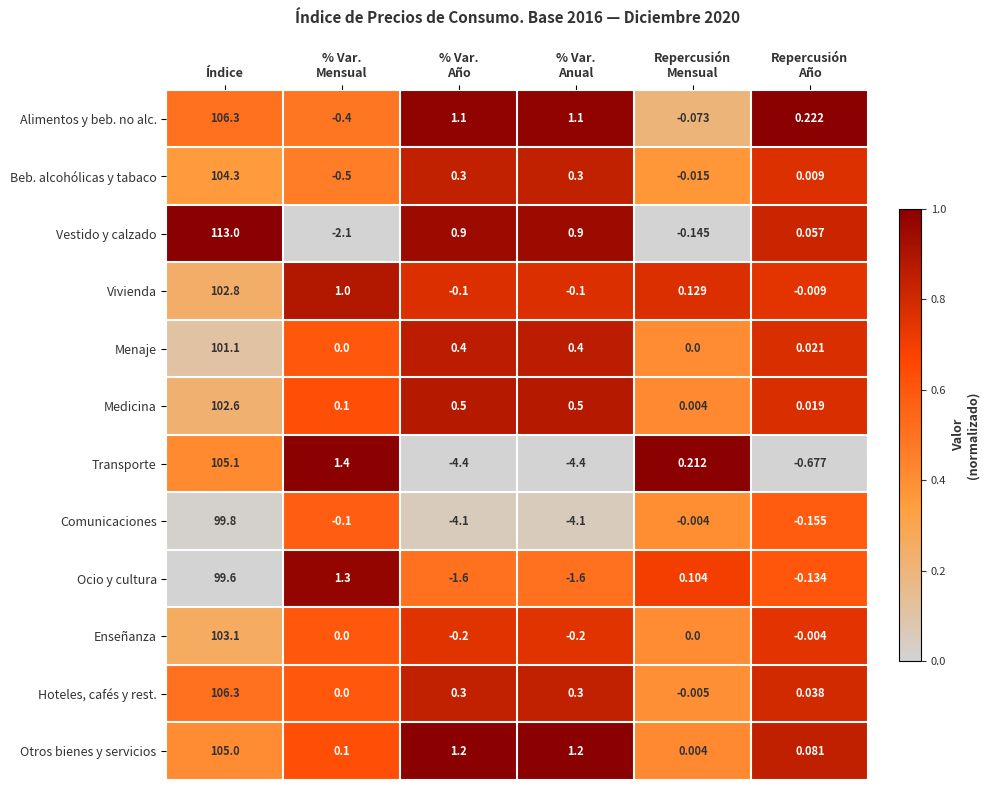

Between Índice and Repercusión
Año, which series saw the biggest shift?

Vestido y calzado